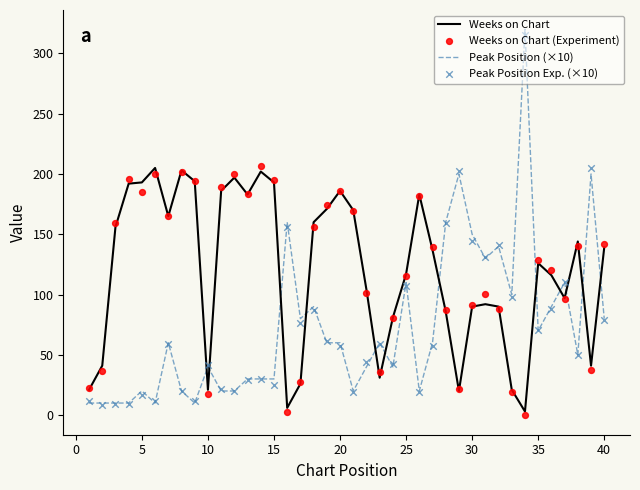

Which series contains the lowest Y value?

Weeks on Chart (Experiment)